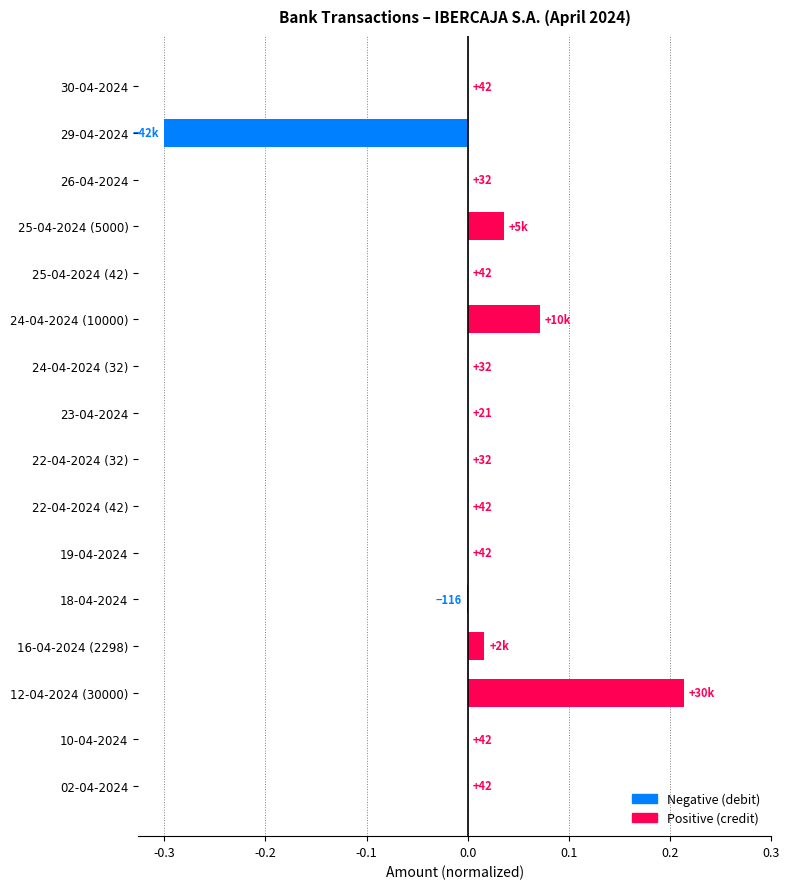

Are the bars grouped side by side (vs. stacked)?

No